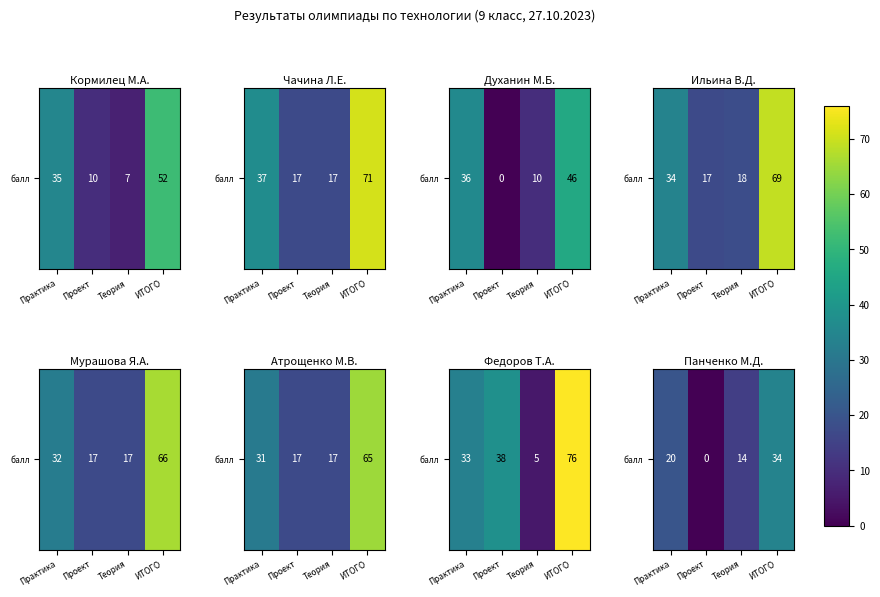

At which category does the chart reach its peak across all series?

ИТОГО